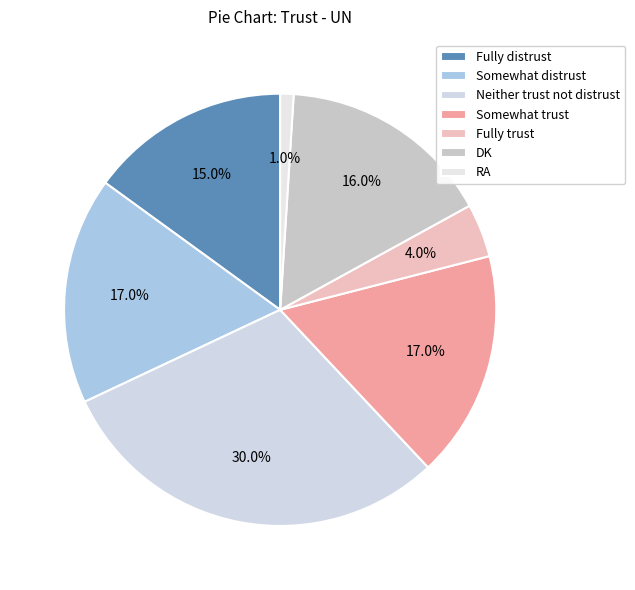

To the nearest percent, what is the combined percentage of Somewhat trust and Fully distrust?

32%